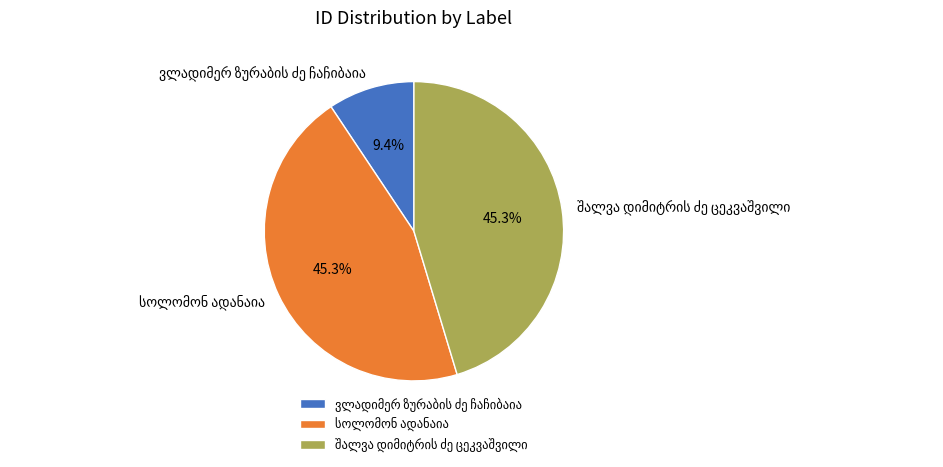

Is there a majority slice in this chart?

No